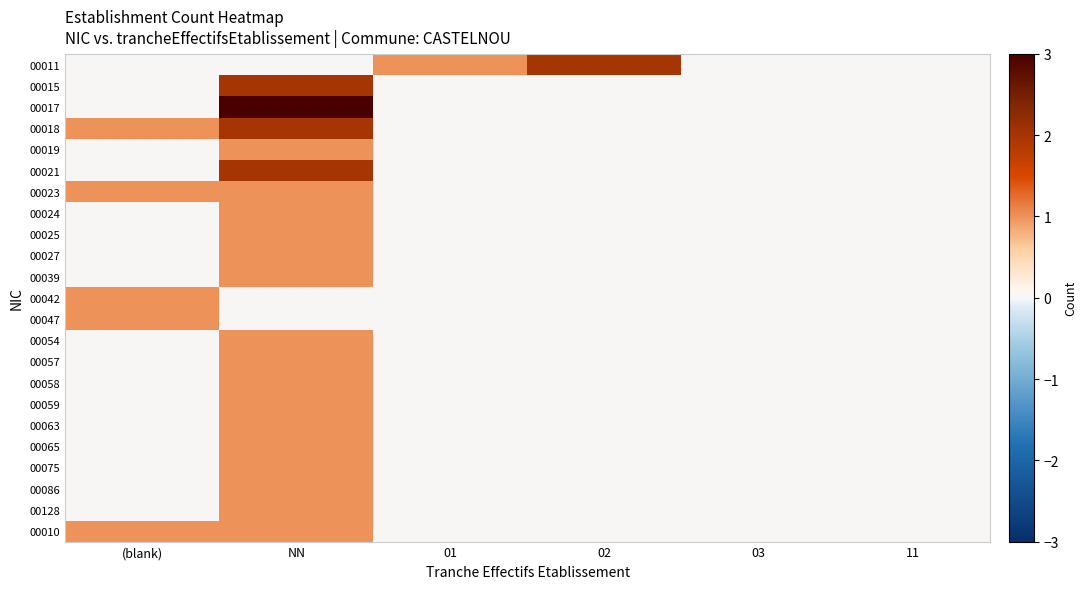

At which category does the chart reach its peak across all series?

NN